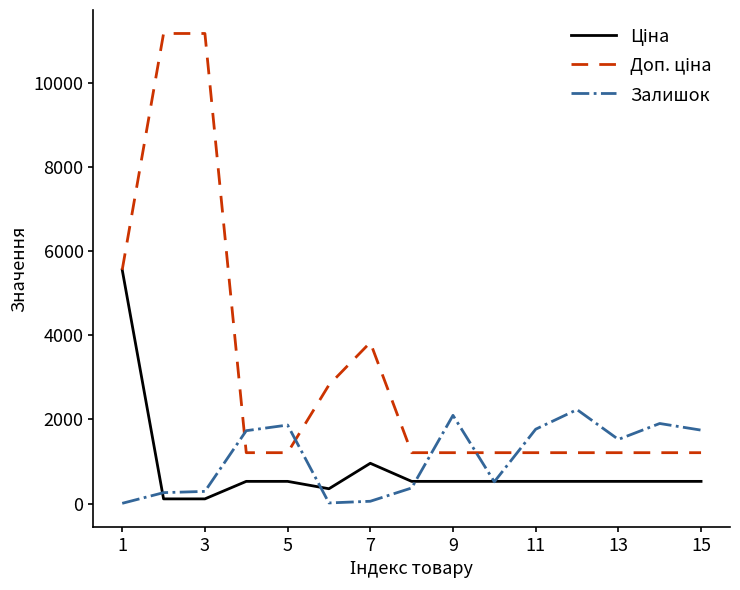

What is the highest value of the Залишок series?

2235.0